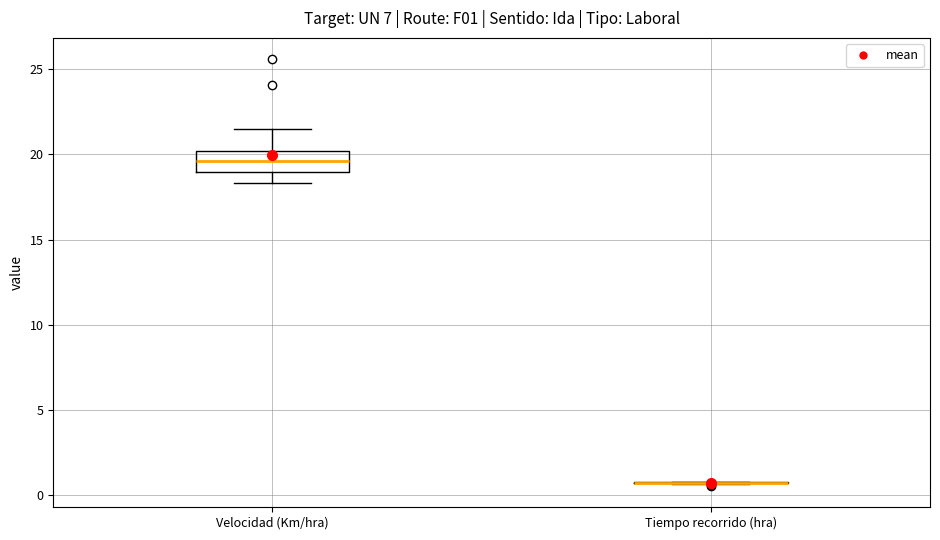

Which box is the tallest, from its lower edge to its upper edge?

Velocidad (Km/hra)